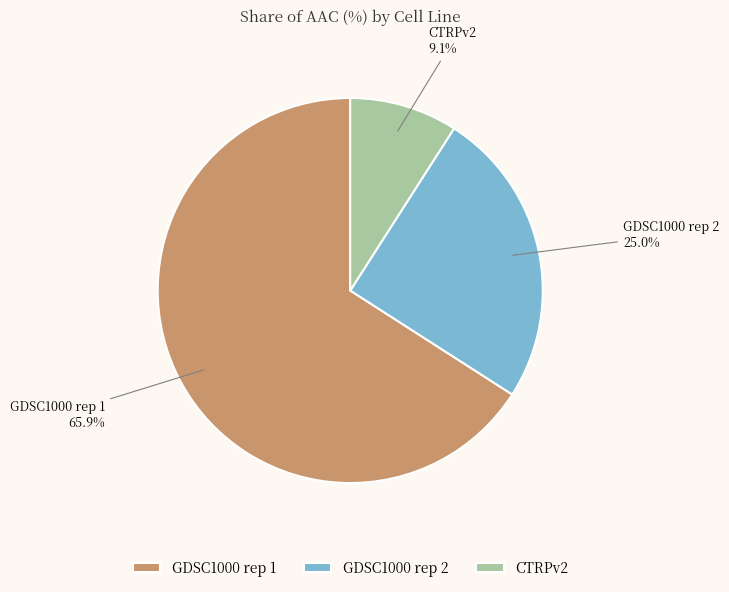

Rank the categories by value from lowest to highest.

CTRPv2, GDSC1000 rep 2, GDSC1000 rep 1